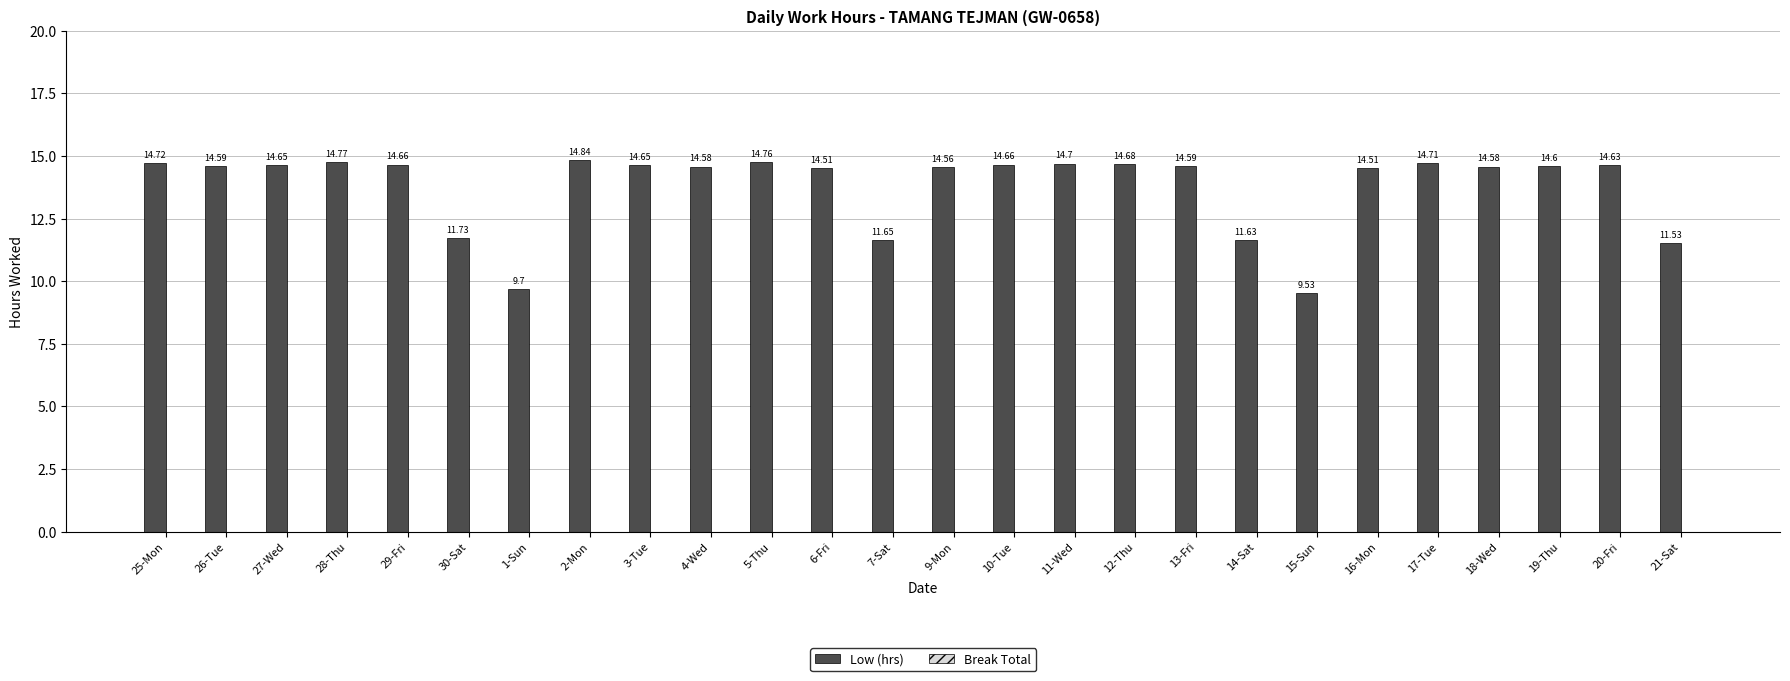

Between 13-Fri and 2-Mon, which is larger?

2-Mon